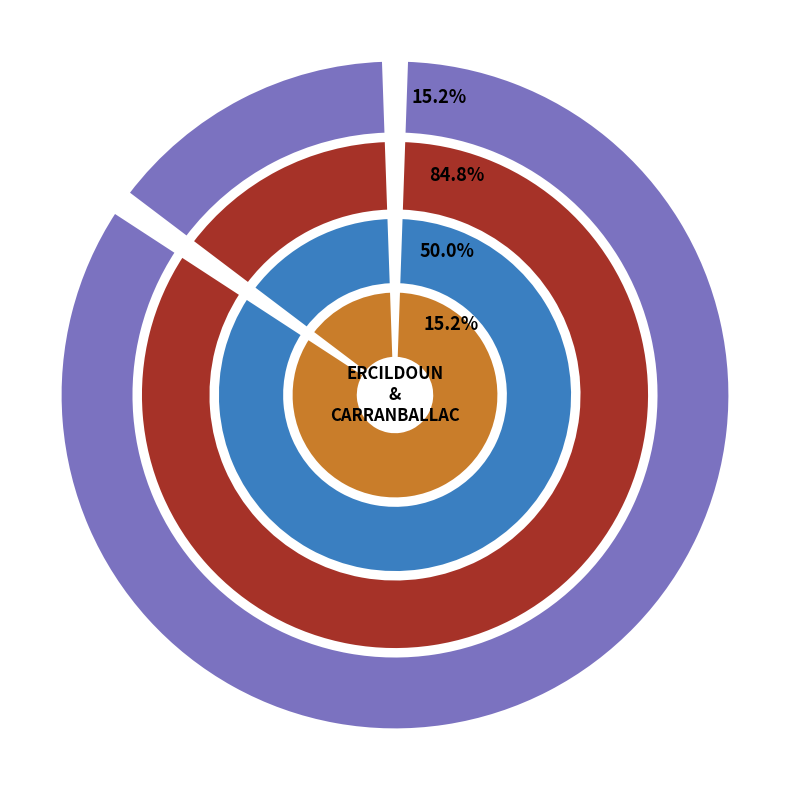

To the nearest percent, what is the difference between the ERCILDOUN and CARRANBALLAC slice percentages?

70%